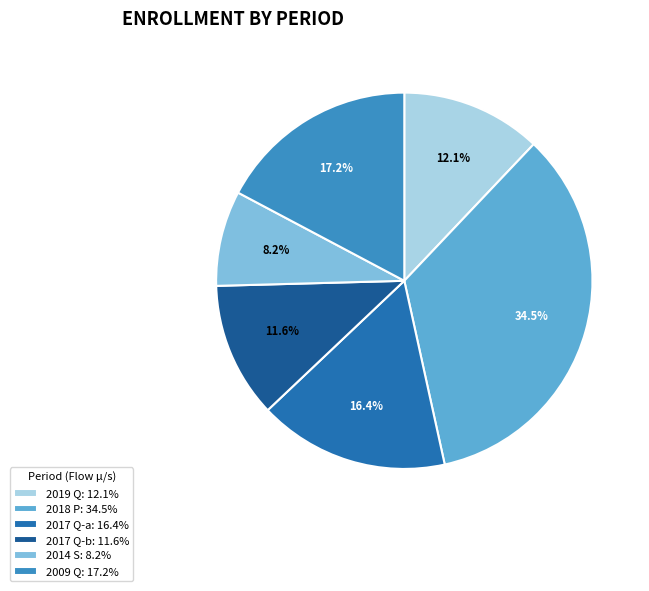

Which category has the biggest portion of the pie?

2018 P: 34.5%